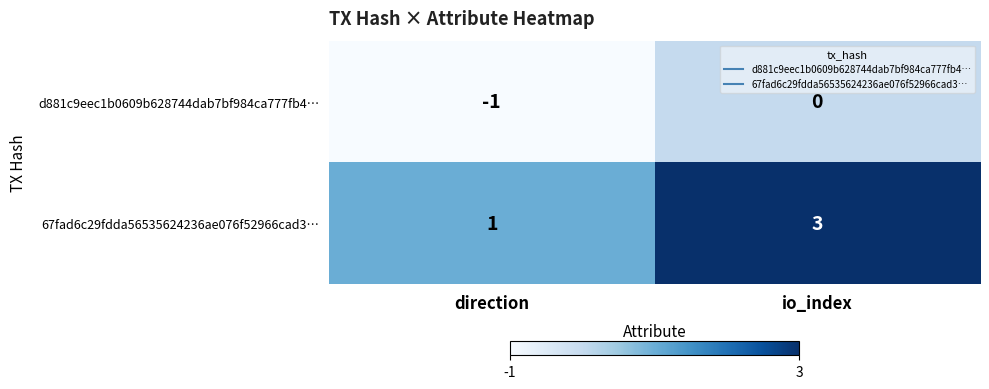

At which category does the chart reach its peak across all series?

io_index